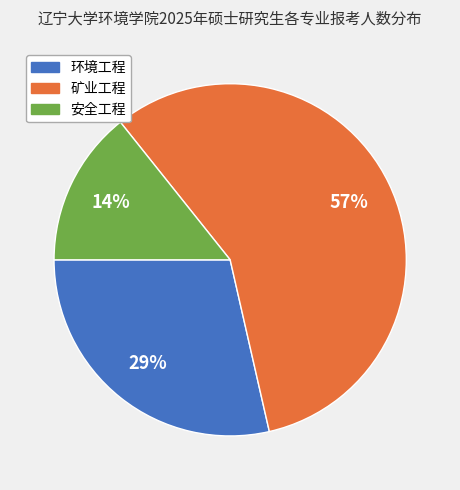

True or false: 矿业工程 accounts for 45% of the total.

False